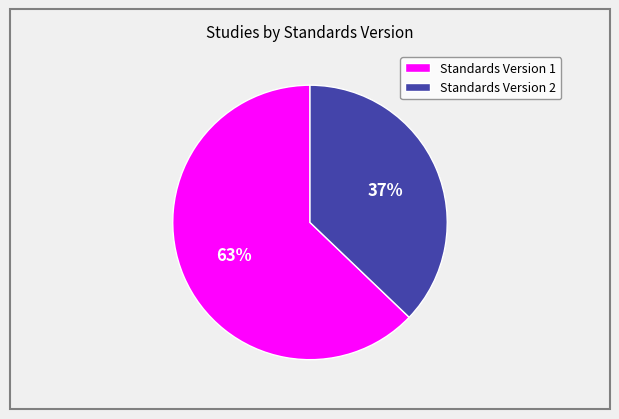

Which slice is the largest?

Standards Version 1